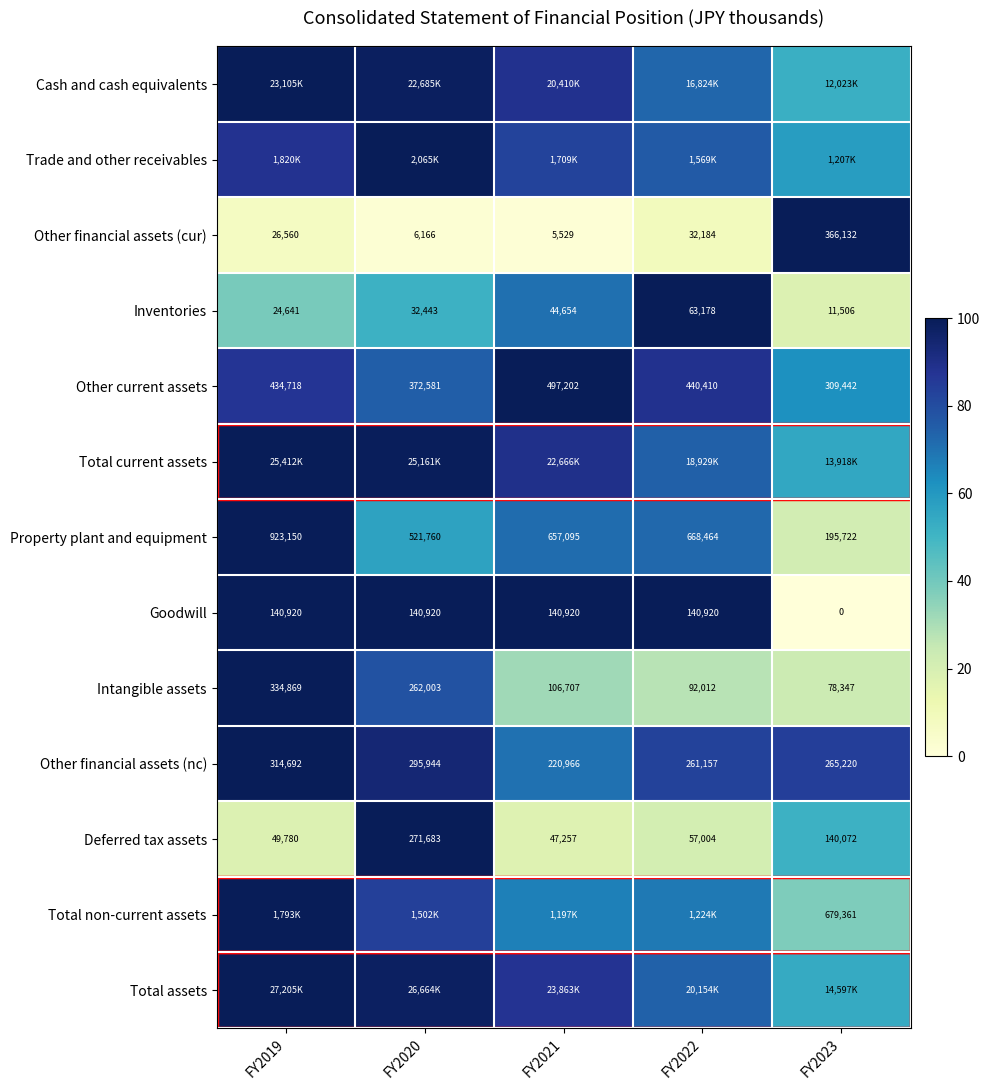

Is the value of Inventories at FY2023 greater than the value of Property plant and equipment at FY2019?

No